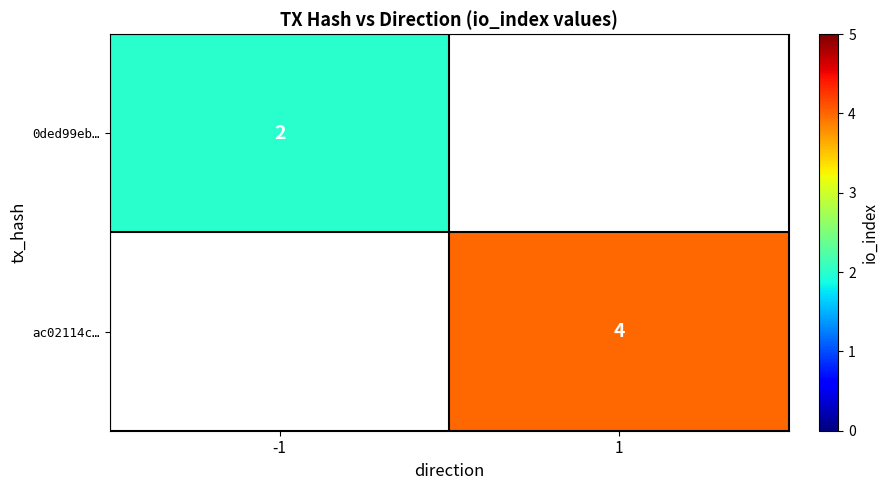

Is it true that ac02114c… equals 4 at 1?

True